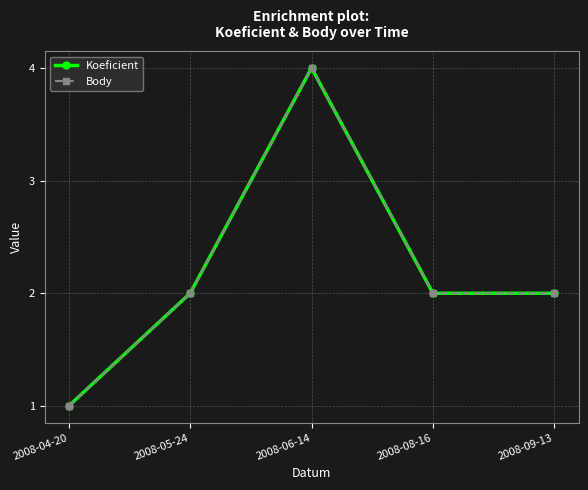

Is this an area chart (filled region under the line)?

No